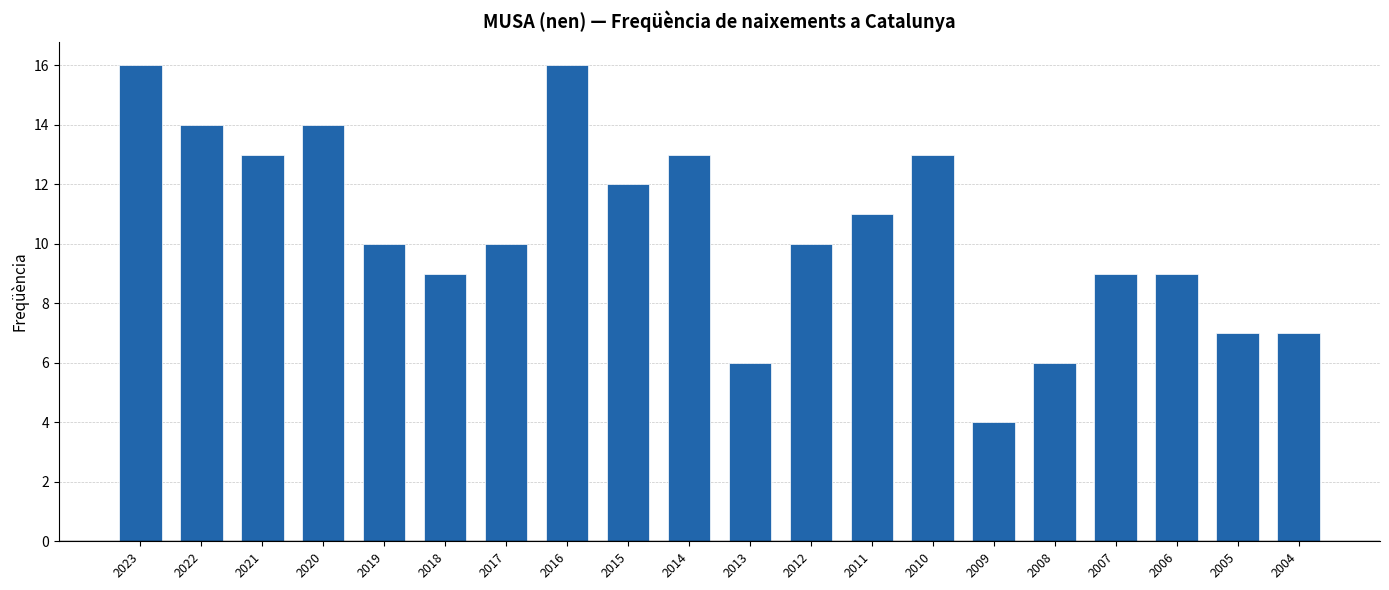

What is the value of the 8th bar from the left?

16